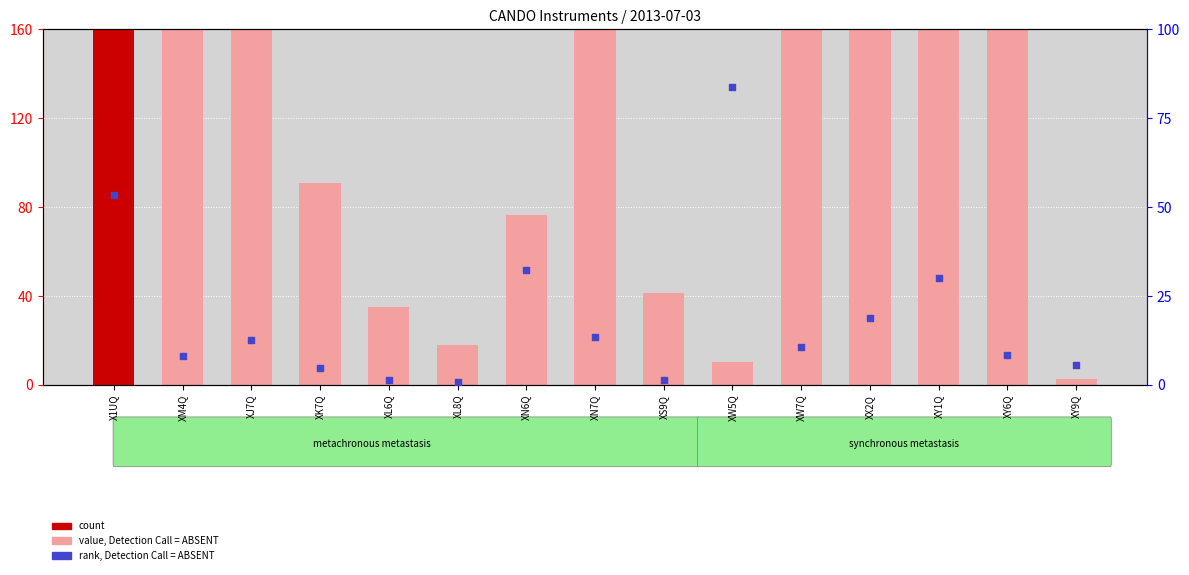

What is the total value across all series at XL6Q?

36.5